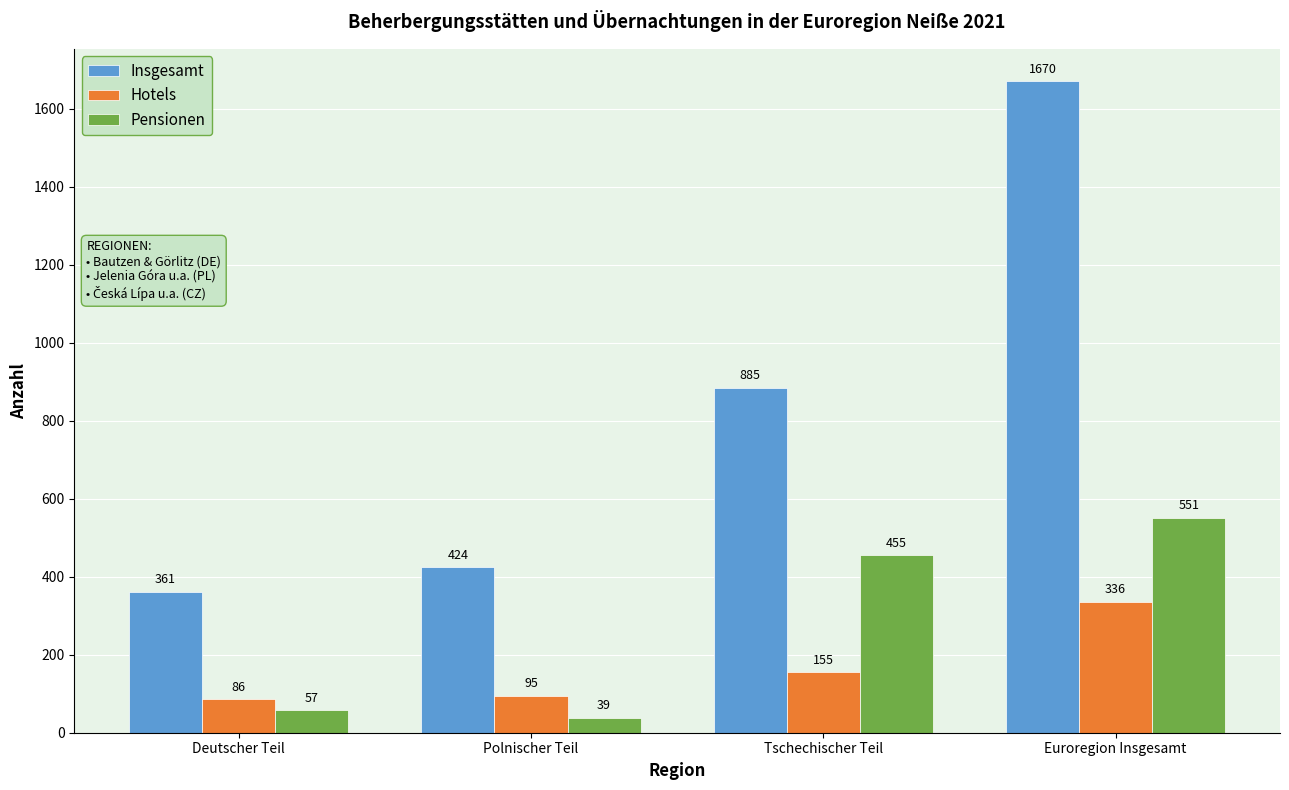

What is the difference between the second highest and minimum values in the Hotels series?

69